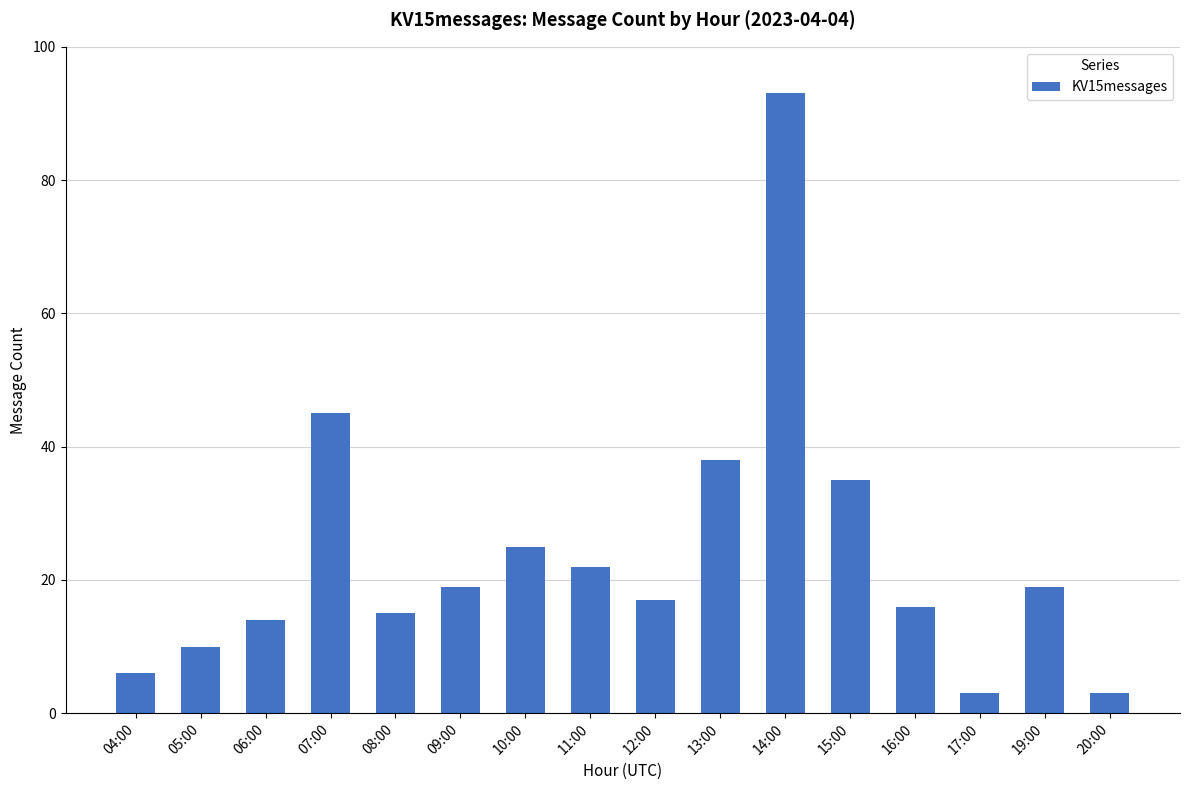

What is the smallest value displayed?

3